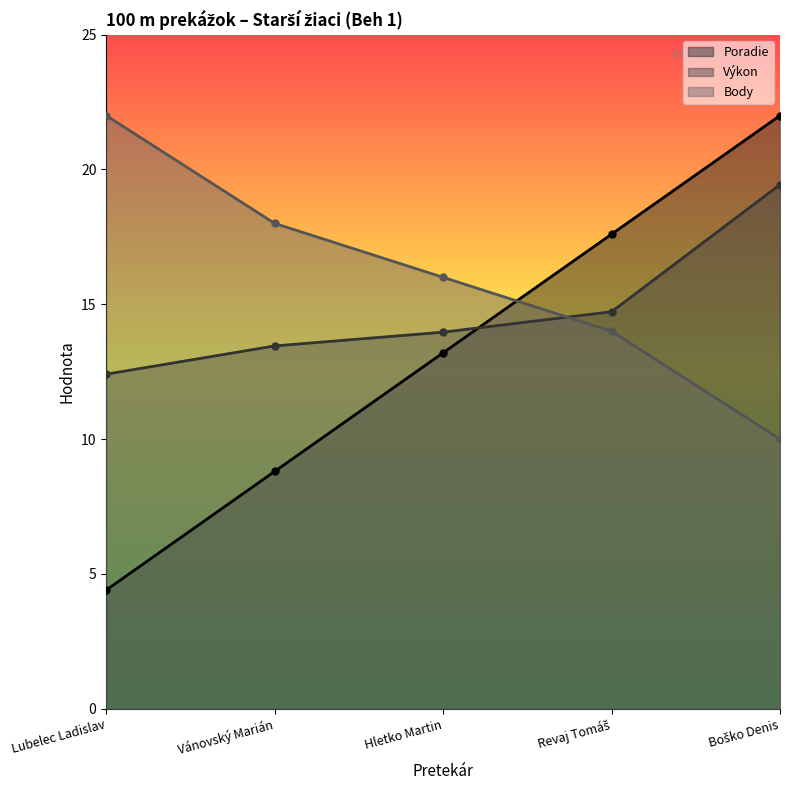

Rank the categories by Poradie value from lowest to highest.

Lubelec Ladislav, Vánovský Marián, Hletko Martin, Revaj Tomáš, Boško Denis